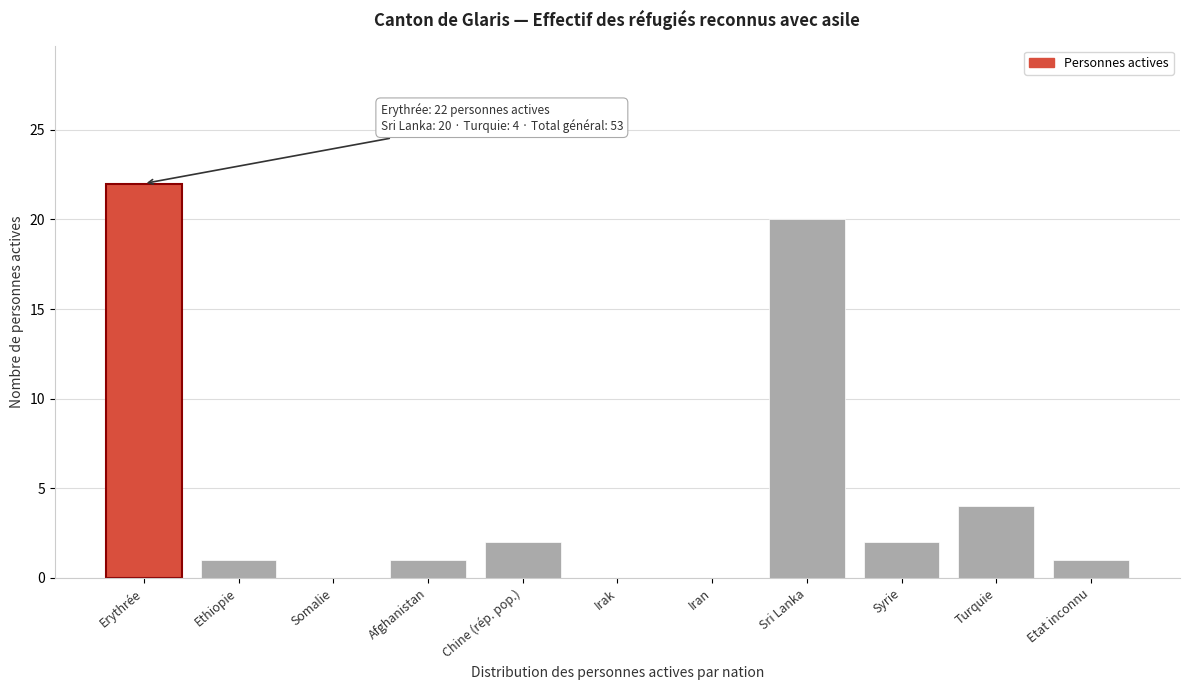

Reading left to right, what are all the values shown in this chart?

Erythrée=22	Ethiopie=1	Somalie=0	Afghanistan=1	Chine (rép. pop.)=2	Irak=0	Iran=0	Sri Lanka=20	Syrie=2	Turquie=4	Etat inconnu=1